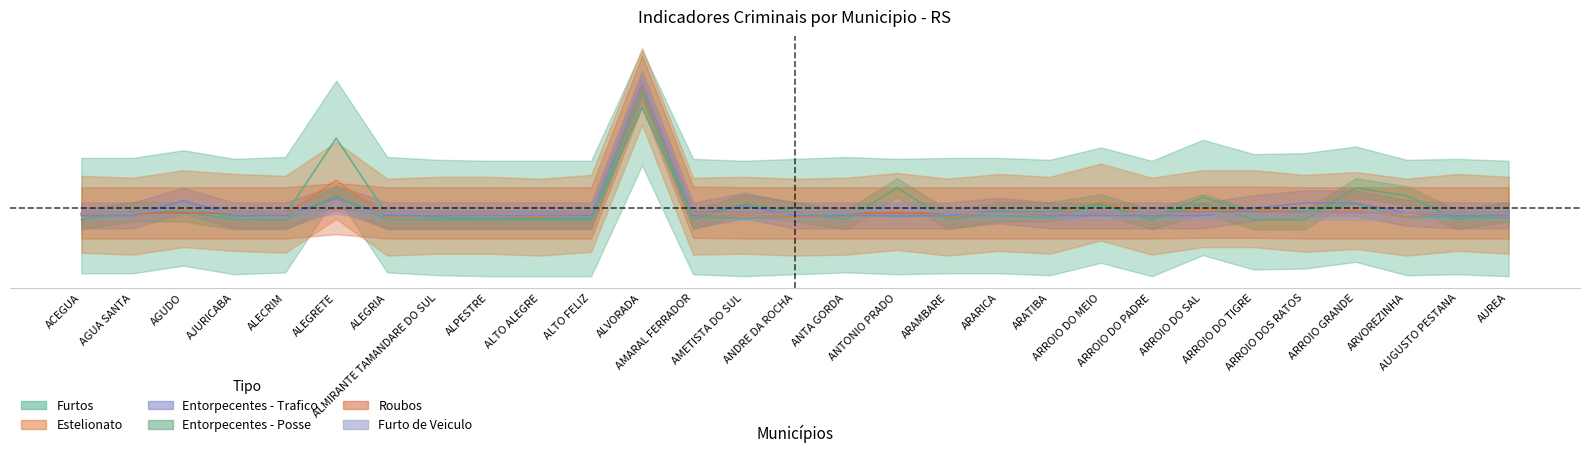

At how many categories does at least one series exceed 0?

11